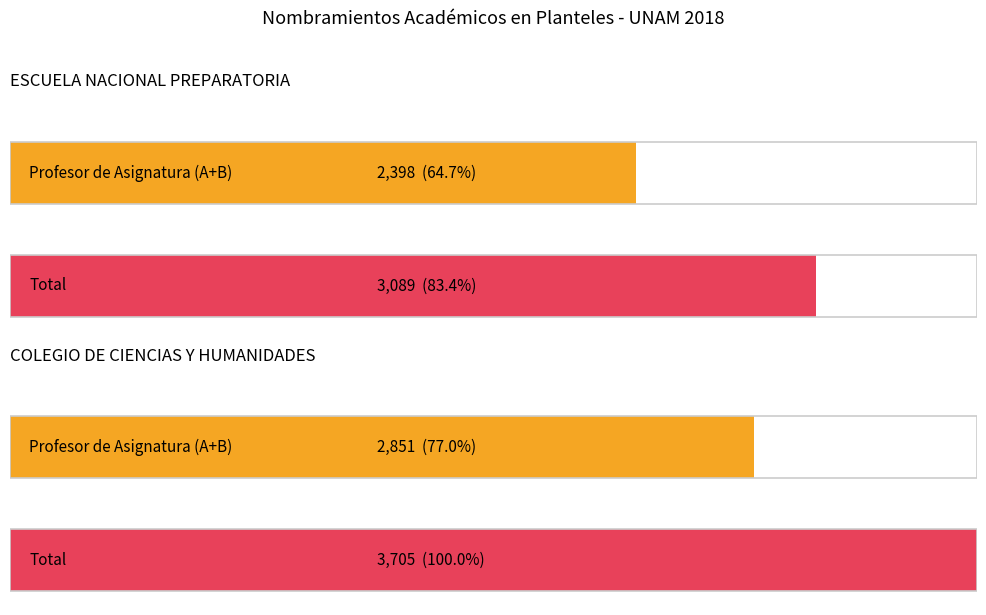

Which has a higher value, ESCUELA NACIONAL PREPARATORIA or COLEGIO DE CIENCIAS Y HUMANIDADES?

COLEGIO DE CIENCIAS Y HUMANIDADES